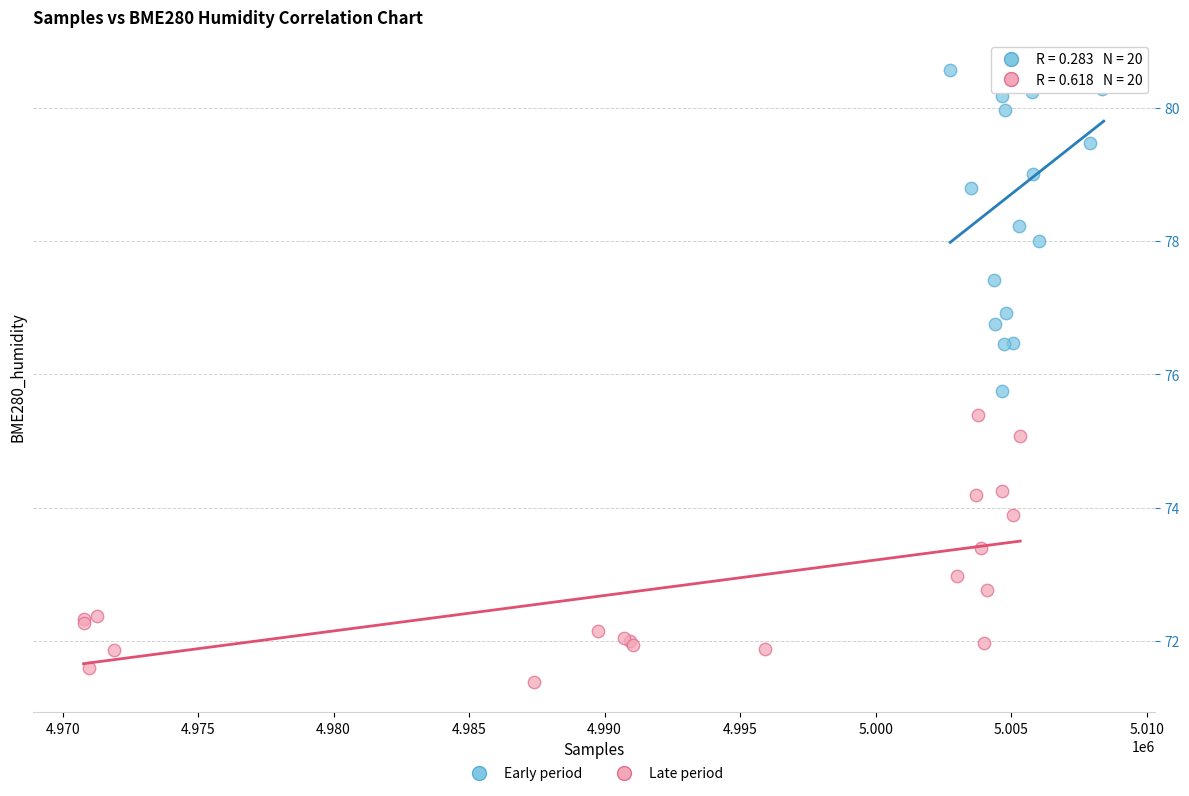

Which series contains the lowest Y value?

Late period